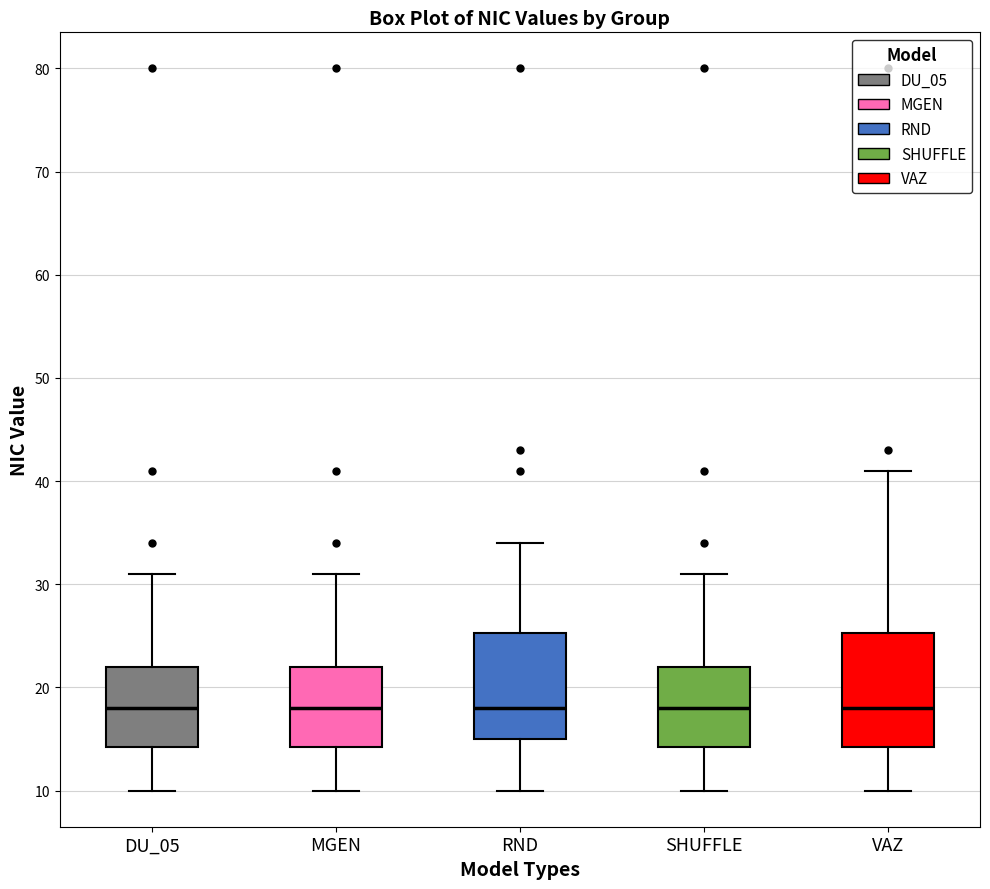

Where does the upper whisker of the box for VAZ end on the y-axis? The values are not printed on the chart, so give them approximately, as read against the axis.

41